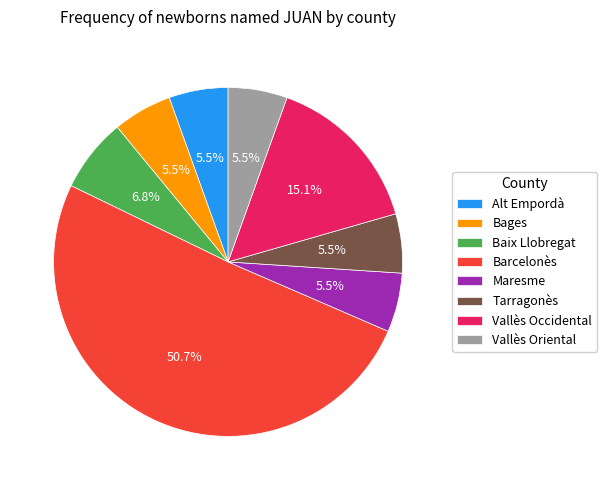

To the nearest percent, what is the average slice percentage?

12%